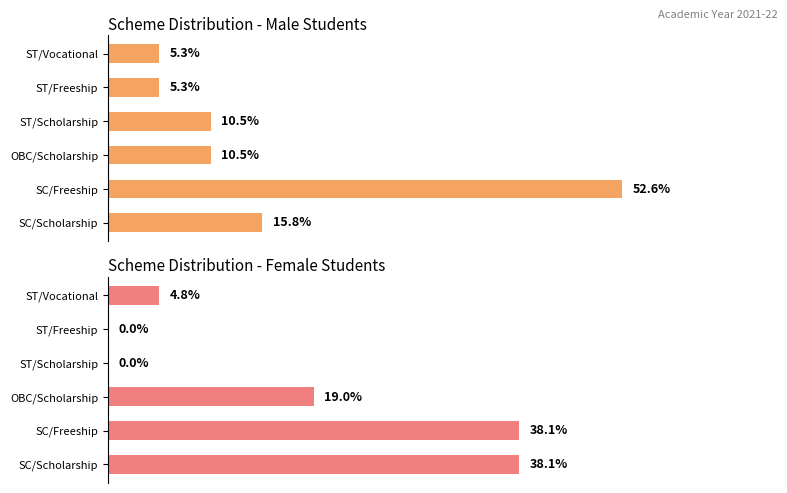

What is the total value across all series at OBC/Scholarship?

6